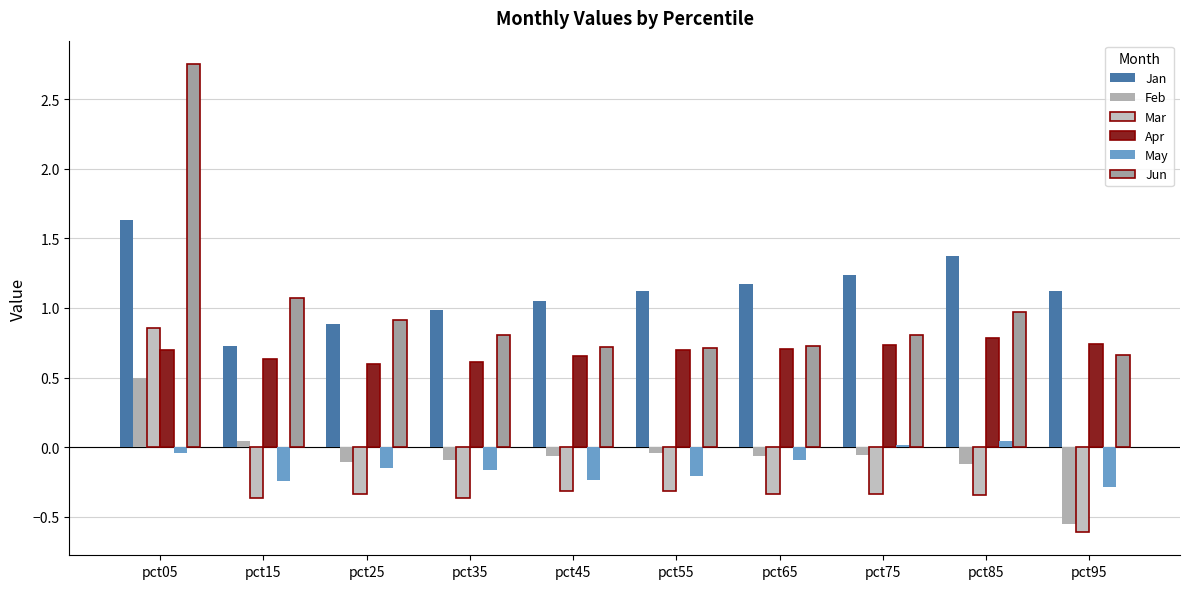

How many bars are there in each group?

6